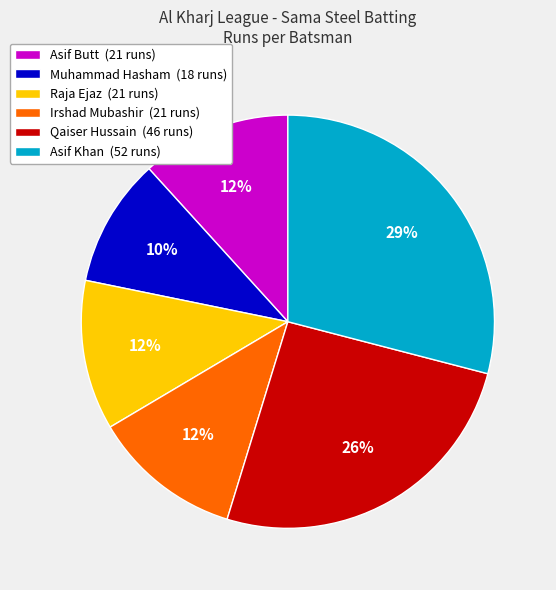

Which has a higher value, Asif Khan (52 runs) or Irshad Mubashir (21 runs)?

Asif Khan (52 runs)